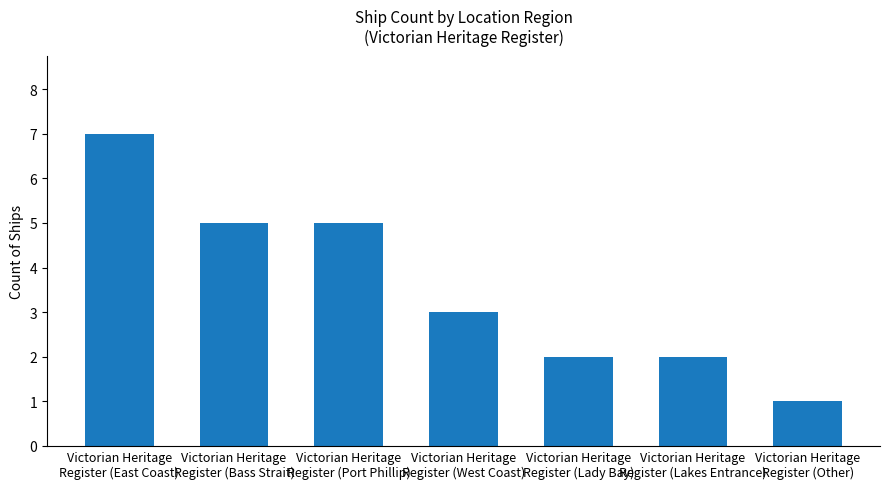

Which category has the highest value across all series?

Victorian Heritage
Register (East Coast)